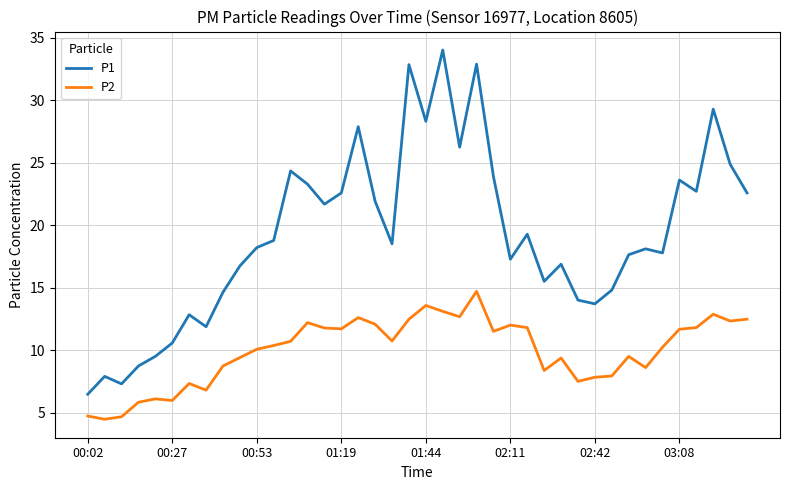

True or false: P2 and P1 cross at least once.

False